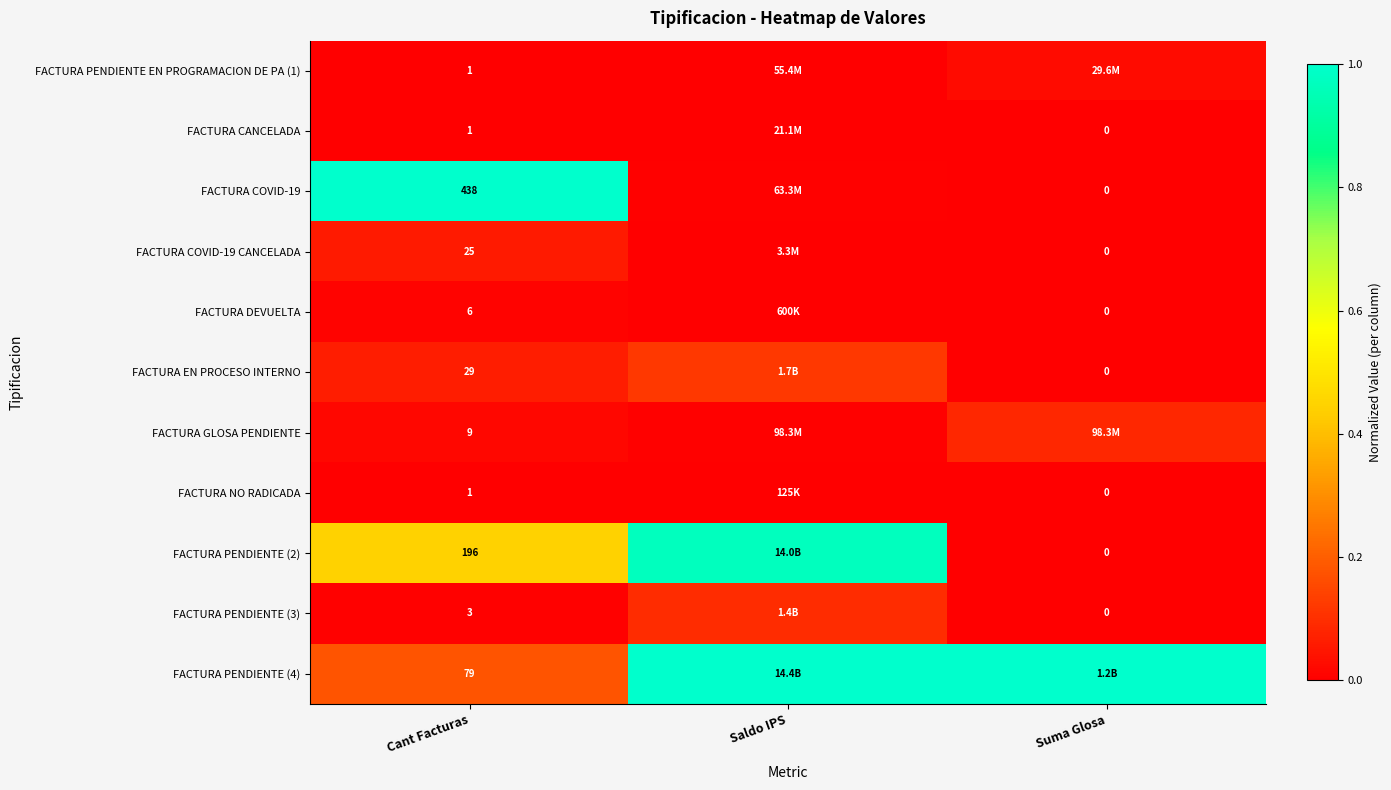

Count the number of categories in the chart.

3